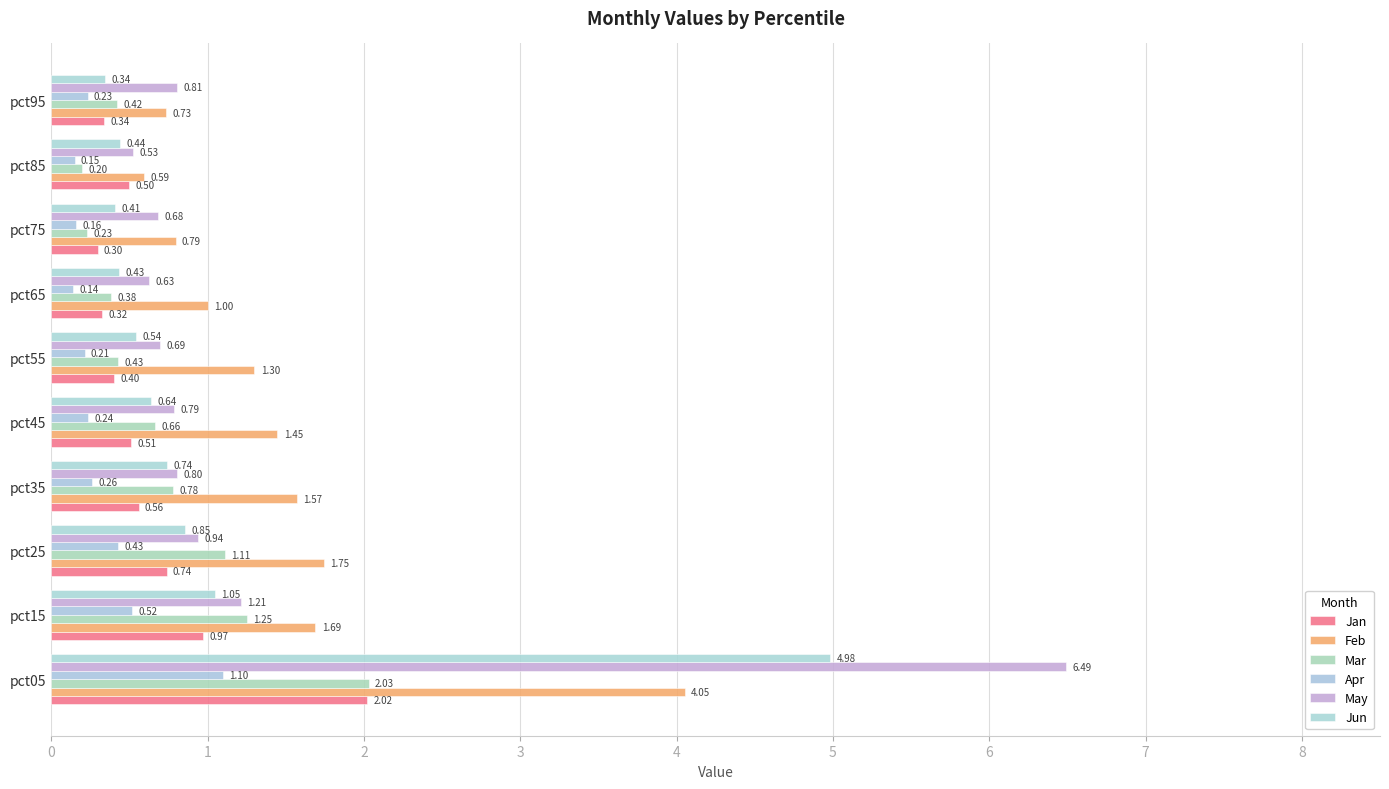

Reading right to left, extract all data points from this chart.

Jan: 0.3	0.5	0.3	0.3	0.4	0.5	0.6	0.7	1.0	2.0
Feb: 0.7	0.6	0.8	1.0	1.3	1.4	1.6	1.7	1.7	4.1
Mar: 0.4	0.2	0.2	0.4	0.4	0.7	0.8	1.1	1.3	2.0
Apr: 0.2	0.1	0.2	0.1	0.2	0.2	0.3	0.4	0.5	1.1
May: 0.8	0.5	0.7	0.6	0.7	0.8	0.8	0.9	1.2	6.5
Jun: 0.3	0.4	0.4	0.4	0.5	0.6	0.7	0.9	1.0	5.0